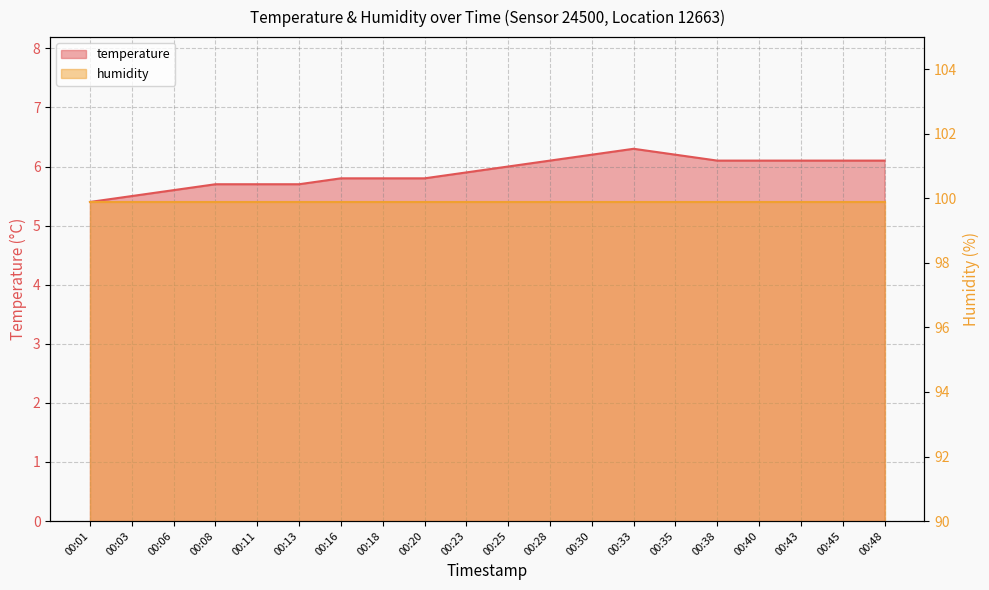

Which has a higher value, 00:03 or 00:40?

00:40